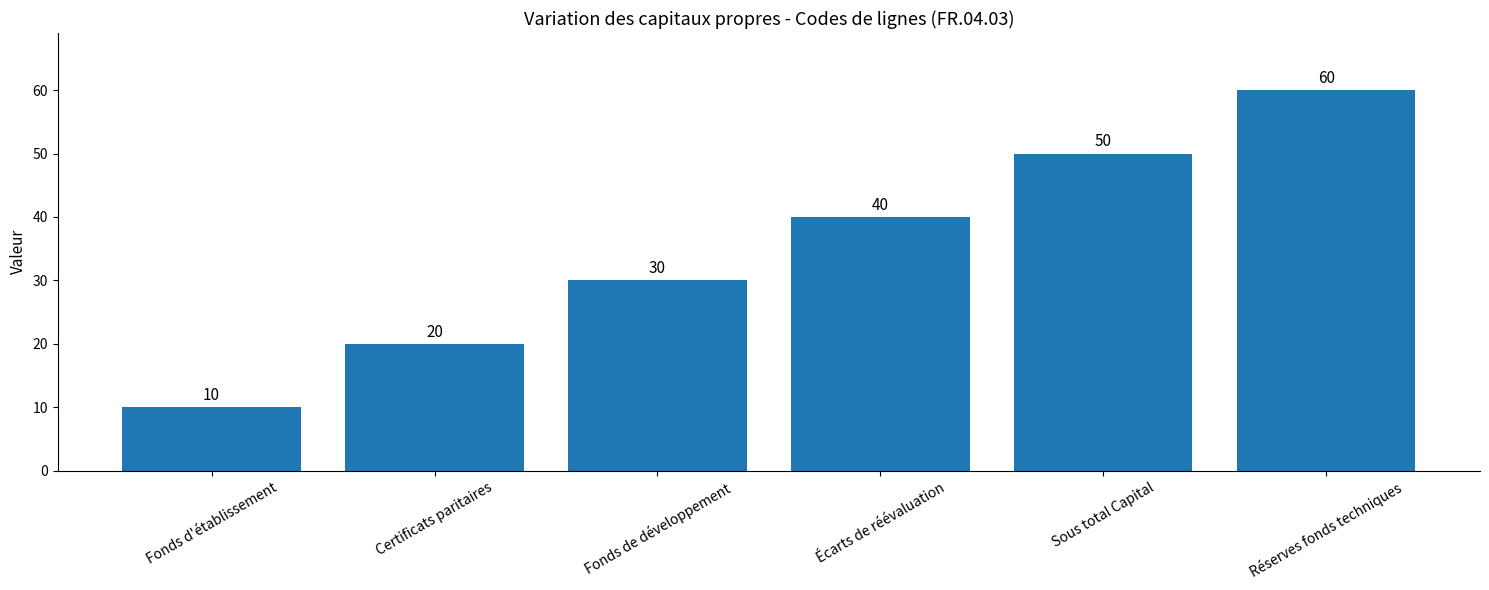

Reading left to right, transcribe all the data shown in this chart.

Fonds d'établissement=10	Certificats paritaires=20	Fonds de développement=30	Écarts de réévaluation=40	Sous total Capital=50	Réserves fonds techniques=60